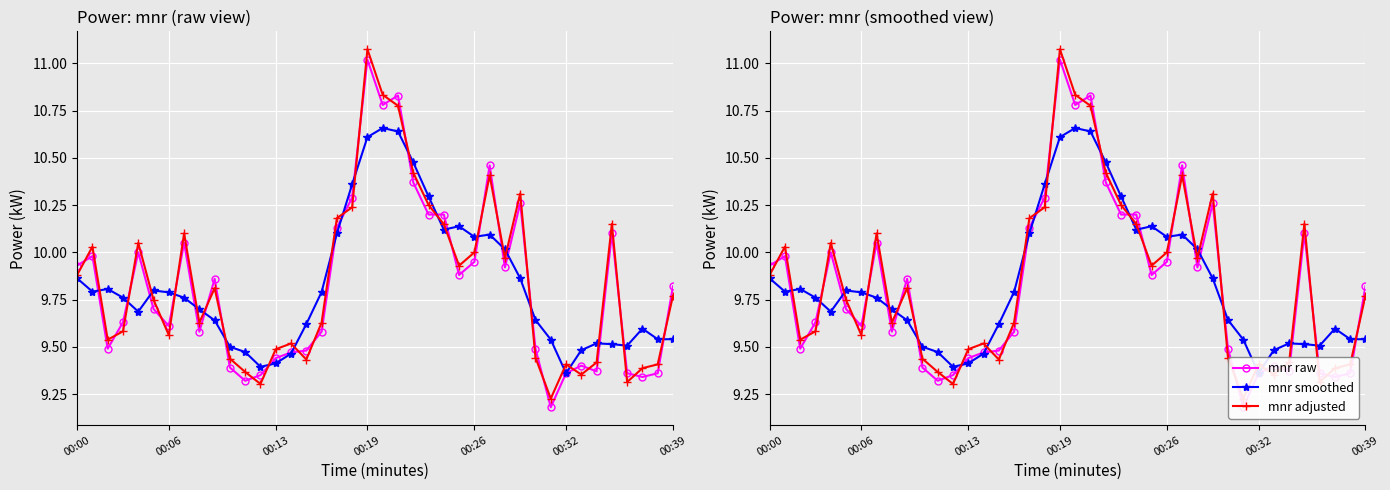

Which has a higher value, 10 or 31?

10